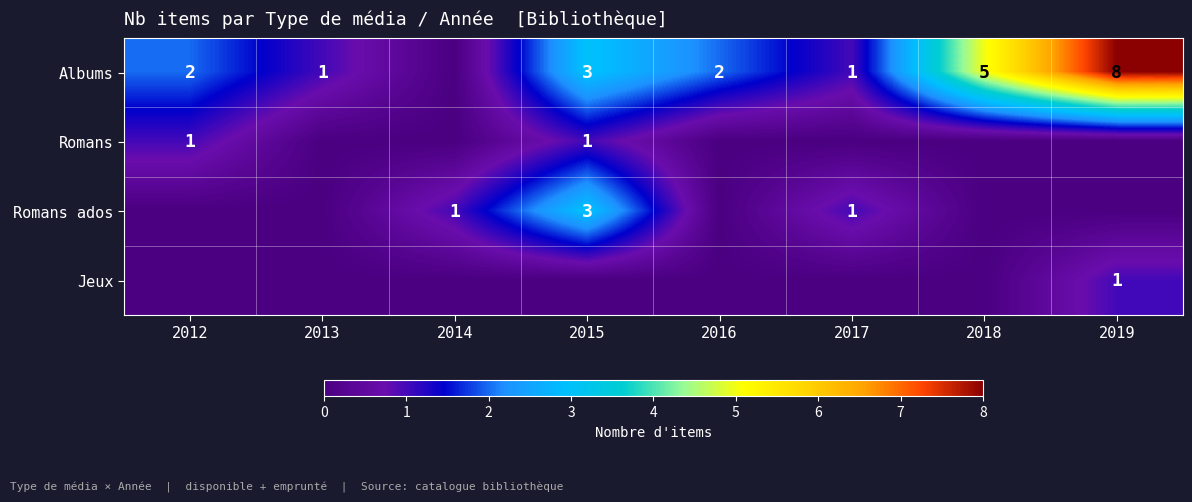

The value of Romans at 2012 is 1. True or false?

True